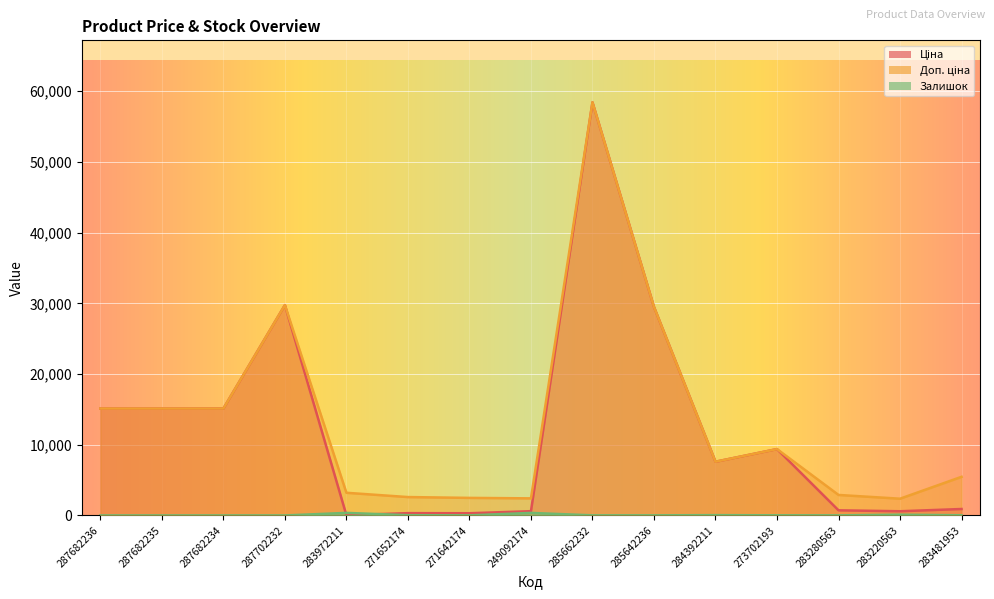

How many data points does each series have?

15